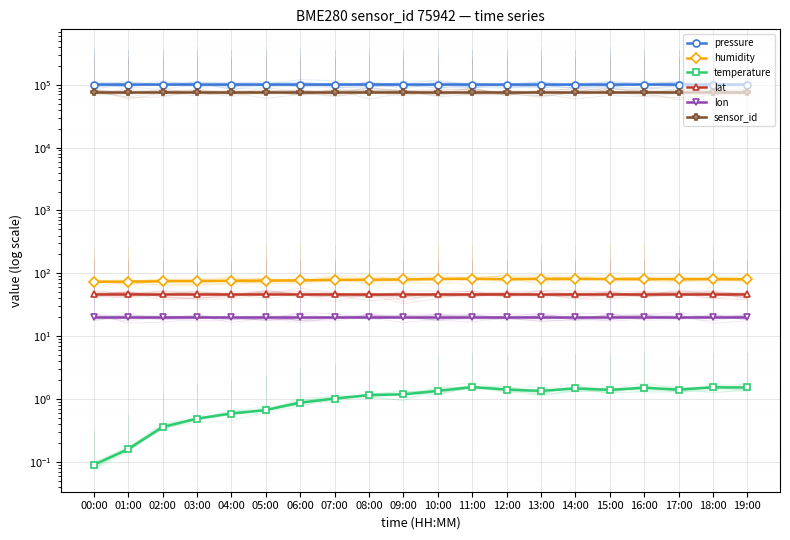

What is the label of the 14th point from the left?

13:00